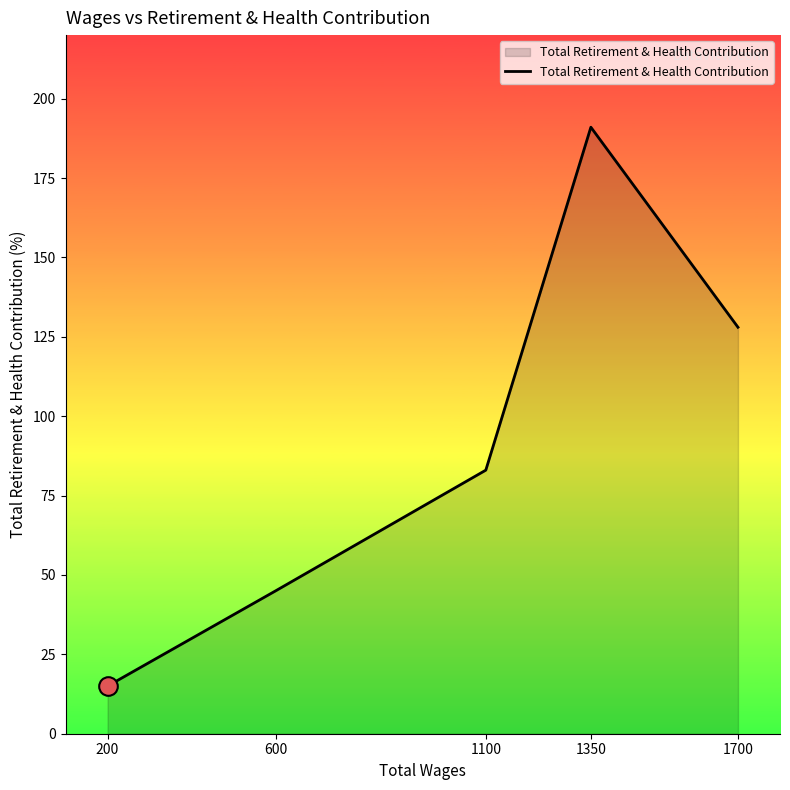

What is the change in value from 600 to 1350?

+146